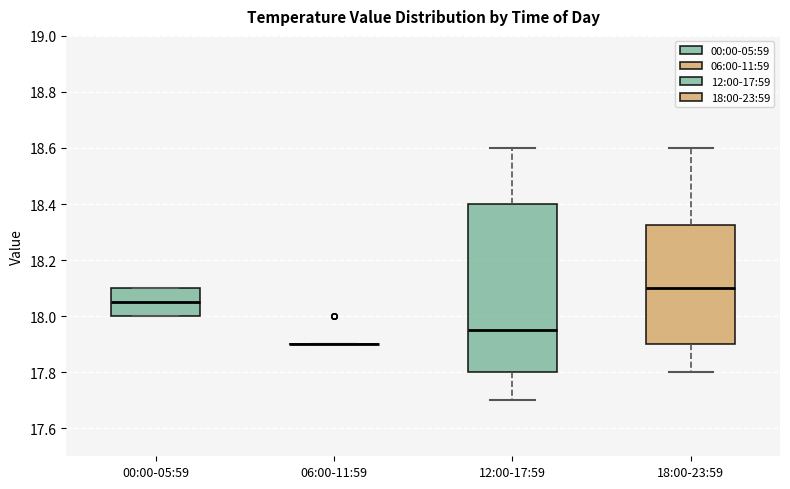

Reading left to right, read every box against the y-axis: the position of its median line, the range the box covers, and the ends of its whiskers. The values are not printed on the chart, so give them approximately, as read against the axis.

00:00-05:59: median 18.06, box 18.00 to 18.10, whiskers 18.00 to 18.10
06:00-11:59: box collapsed to a line at 17.90, whiskers 17.90 to 17.90
12:00-17:59: median 17.96, box 17.80 to 18.40, whiskers 17.70 to 18.60
18:00-23:59: median 18.10, box 17.90 to 18.32, whiskers 17.80 to 18.60